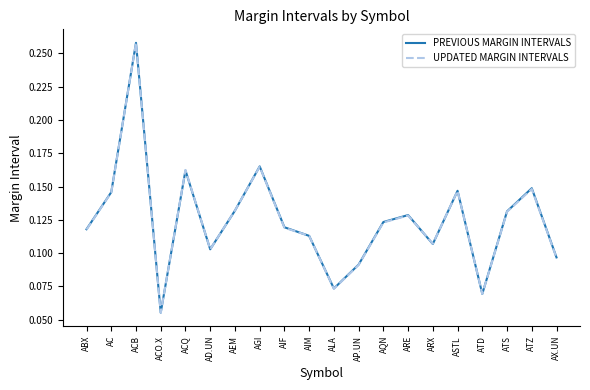

Where is UPDATED MARGIN INTERVALS nearest to the value 0?

ACO.X